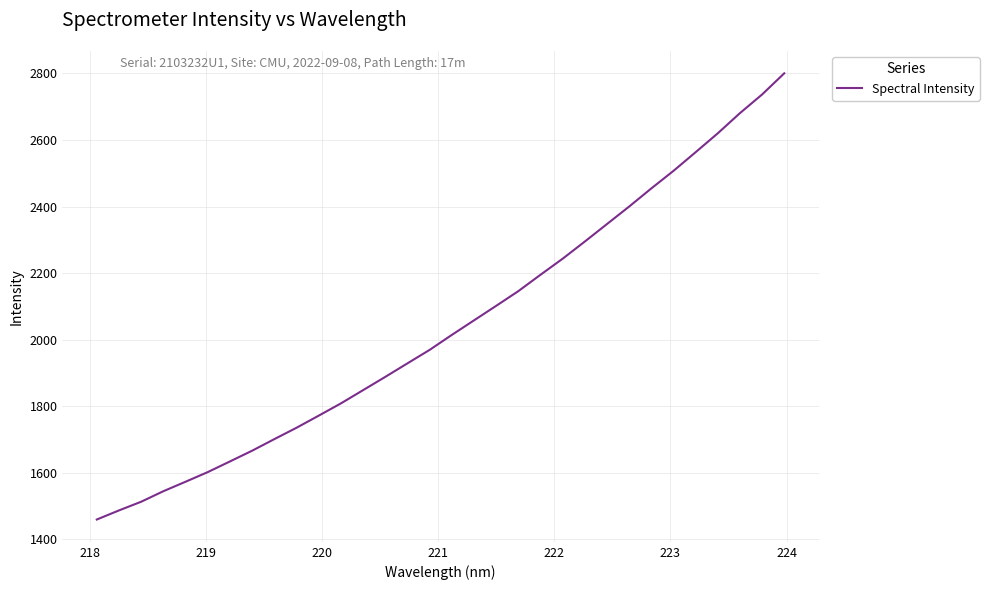

What is the minimum value shown in the chart?

1459.8